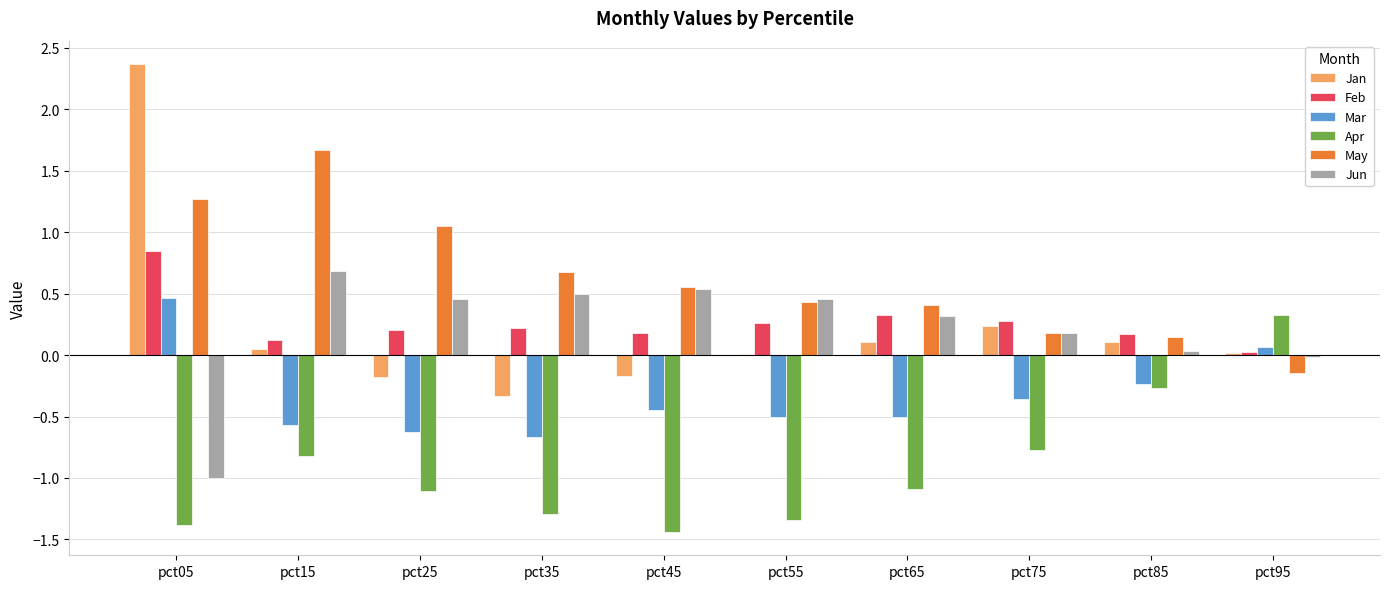

Between pct25 and pct65, which series saw the biggest shift?

May